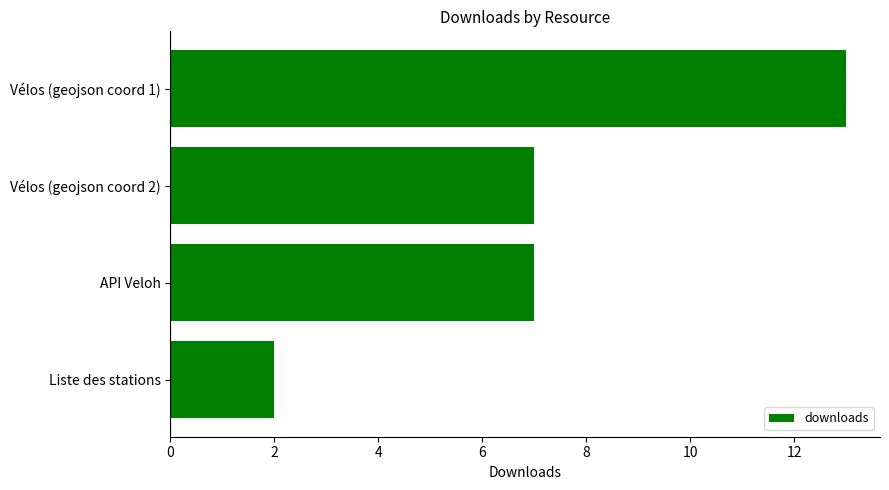

Which label corresponds to the smallest value in the chart?

Liste des stations